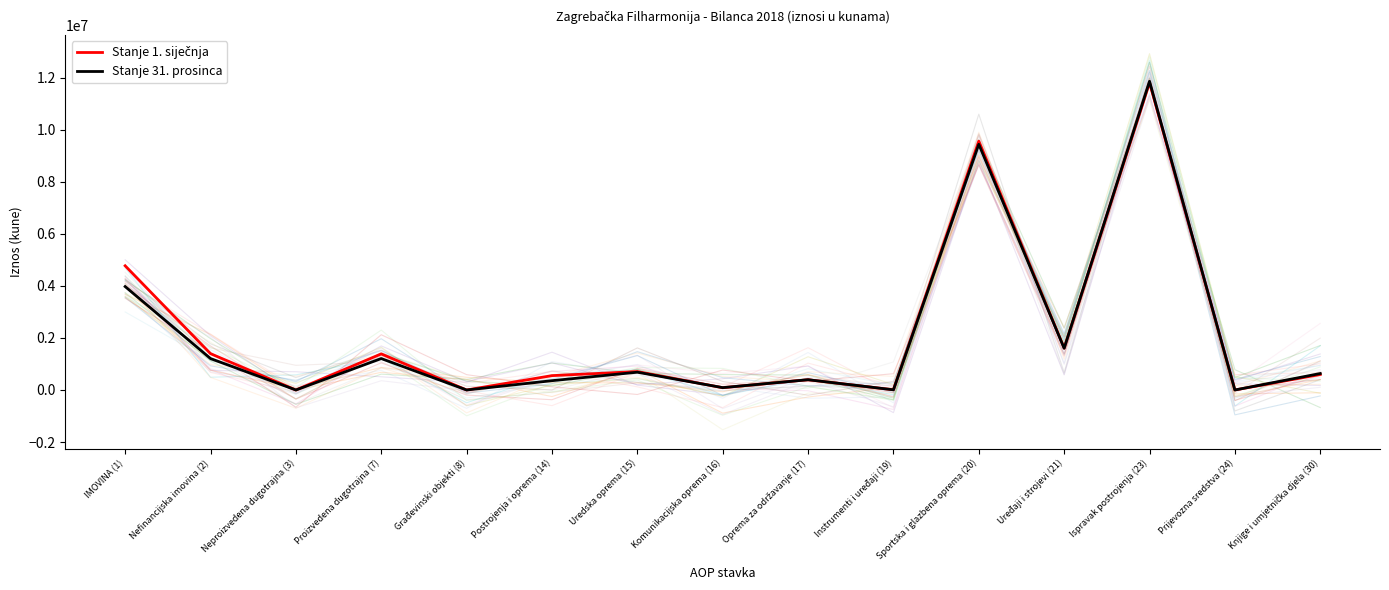

Which category has the highest value in the Stanje 1. siječnja series?

Ispravak postrojenja (23)